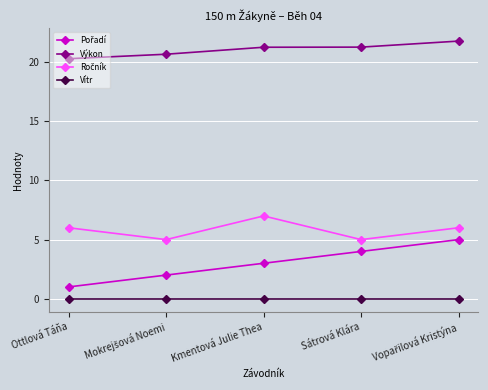

What position from the right is Sátrová Klára?

2